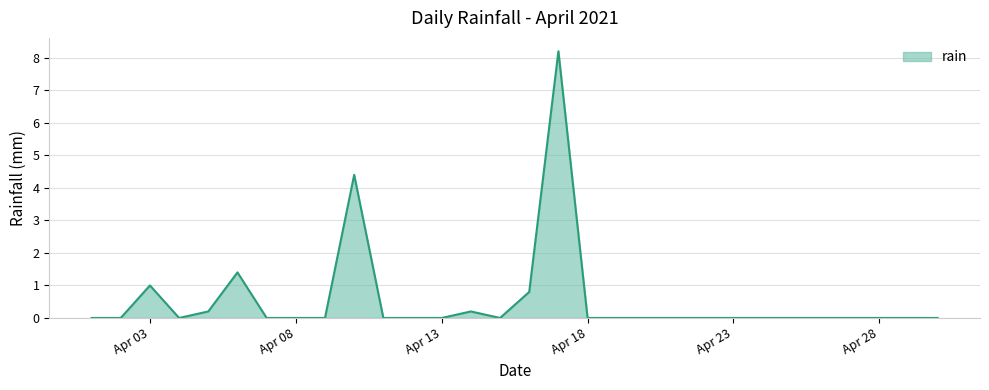

What is the sum of all values?

16.2